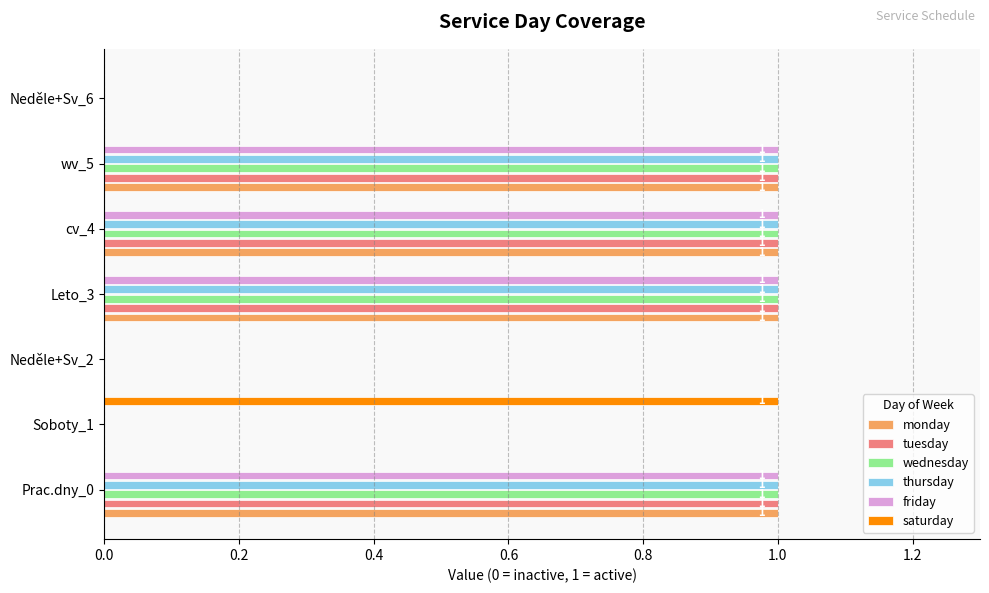

Is it true that tuesday equals 0 at Neděle+Sv_6?

True